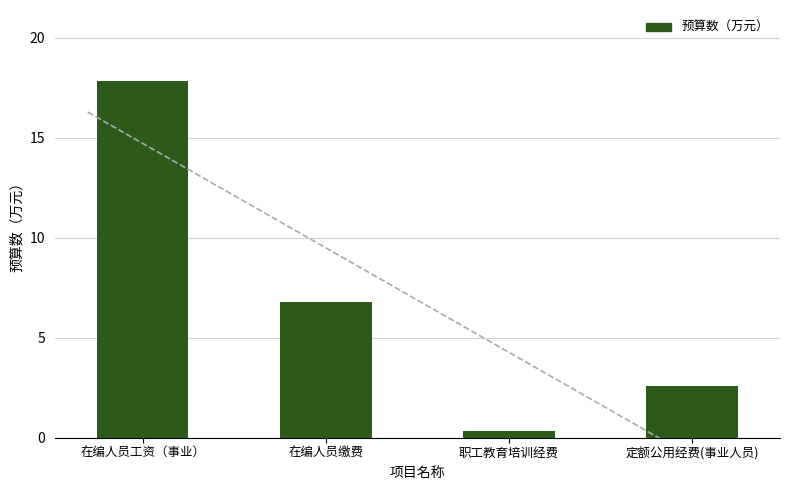

What is the minimum value shown in the chart?

0.3